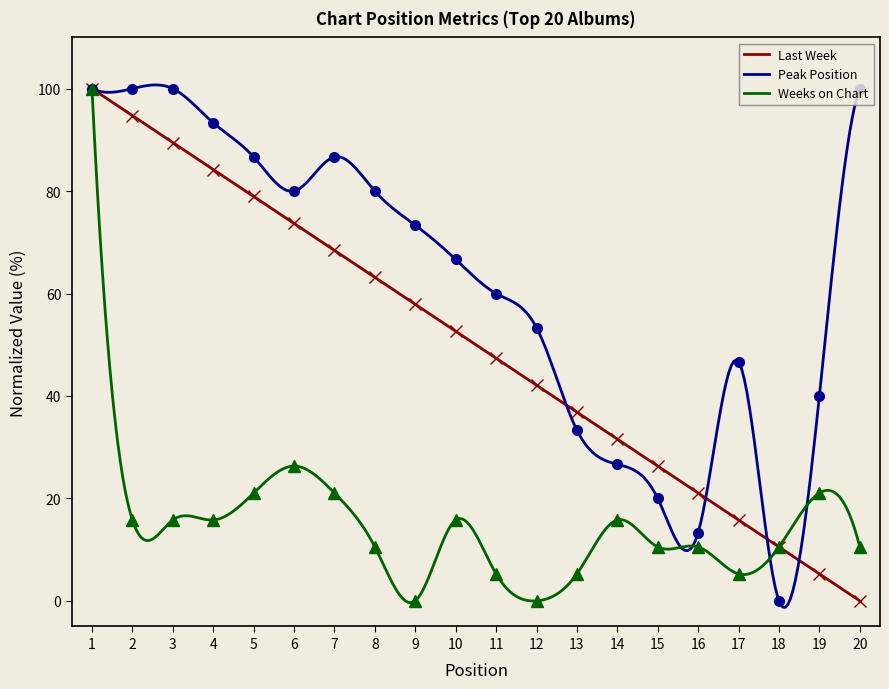

List the labels in order of Peak Position value, smallest first.

18, 16, 15, 14, 13, 19, 17, 12, 11, 10, 9, 6, 8, 5, 7, 4, 1, 2, 3, 20